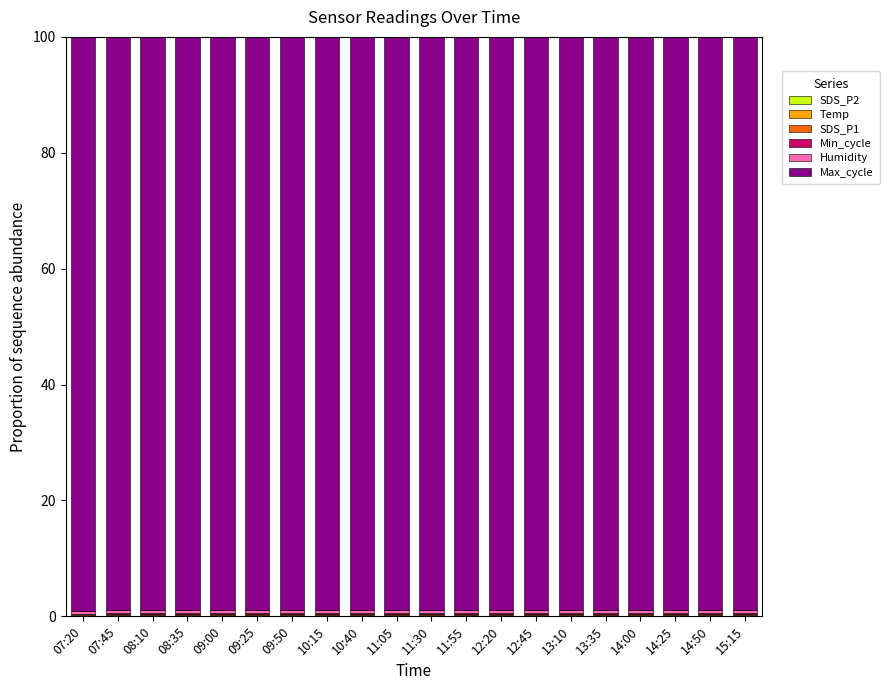

How many data points does each series have?

20